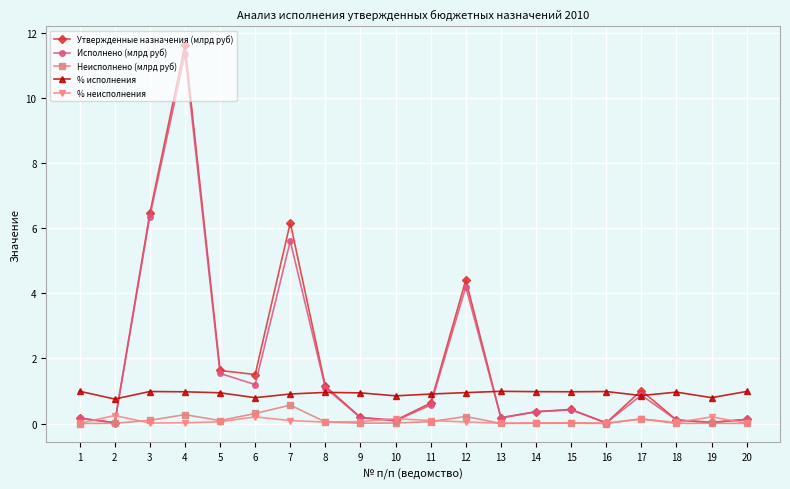

Which series has the largest range (max minus min)?

Утвержденные назначения (млрд руб)